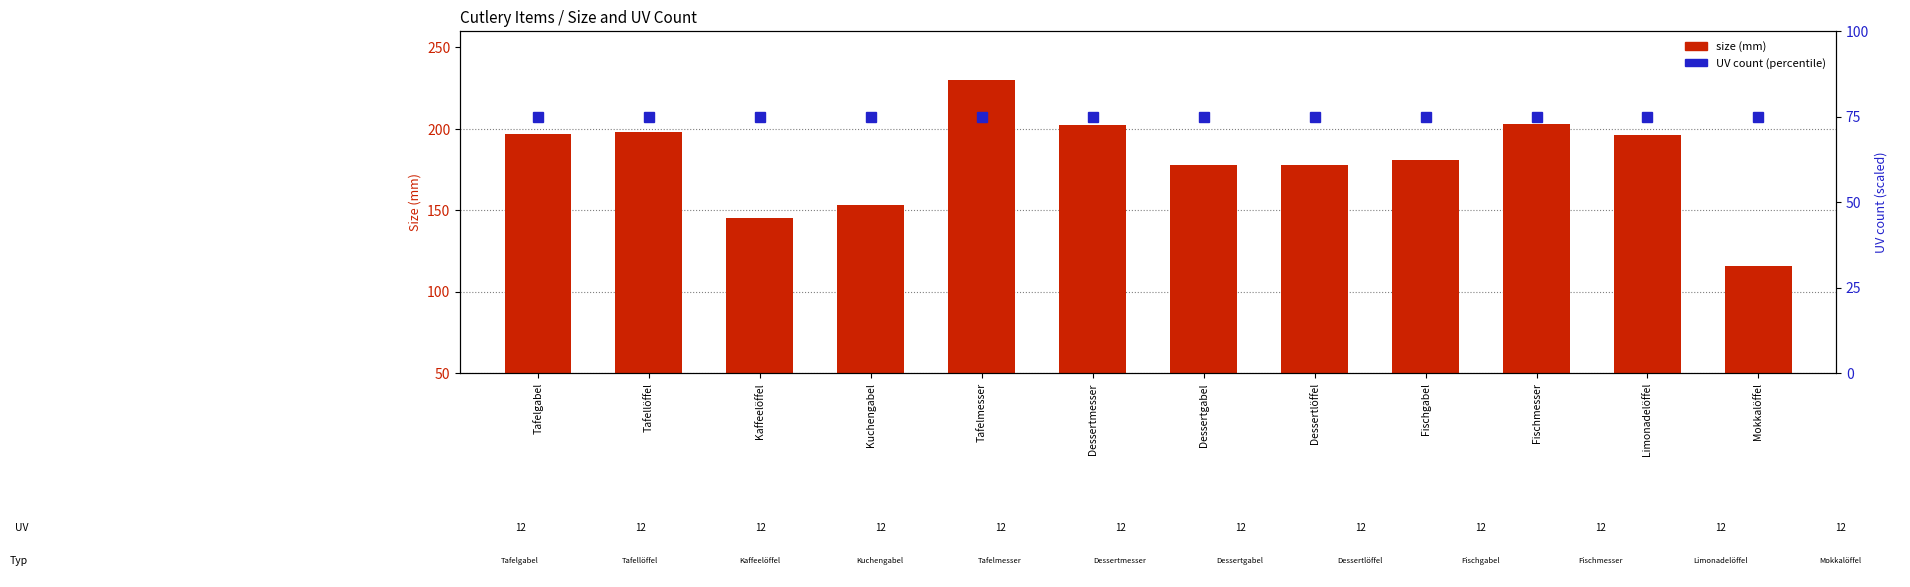

Reading right to left, transcribe all the data shown in this chart.

size (mm): Mokkalöffel=116	Limonadelöffel=196	Fischmesser=203	Fischgabel=181	Dessertlöffel=178	Dessertgabel=178	Dessertmesser=202	Tafelmesser=230	Kuchengabel=153	Kaffeelöffel=145	Tafellöffel=198	Tafelgabel=197
UV count: Mokkalöffel=75	Limonadelöffel=75	Fischmesser=75	Fischgabel=75	Dessertlöffel=75	Dessertgabel=75	Dessertmesser=75	Tafelmesser=75	Kuchengabel=75	Kaffeelöffel=75	Tafellöffel=75	Tafelgabel=75